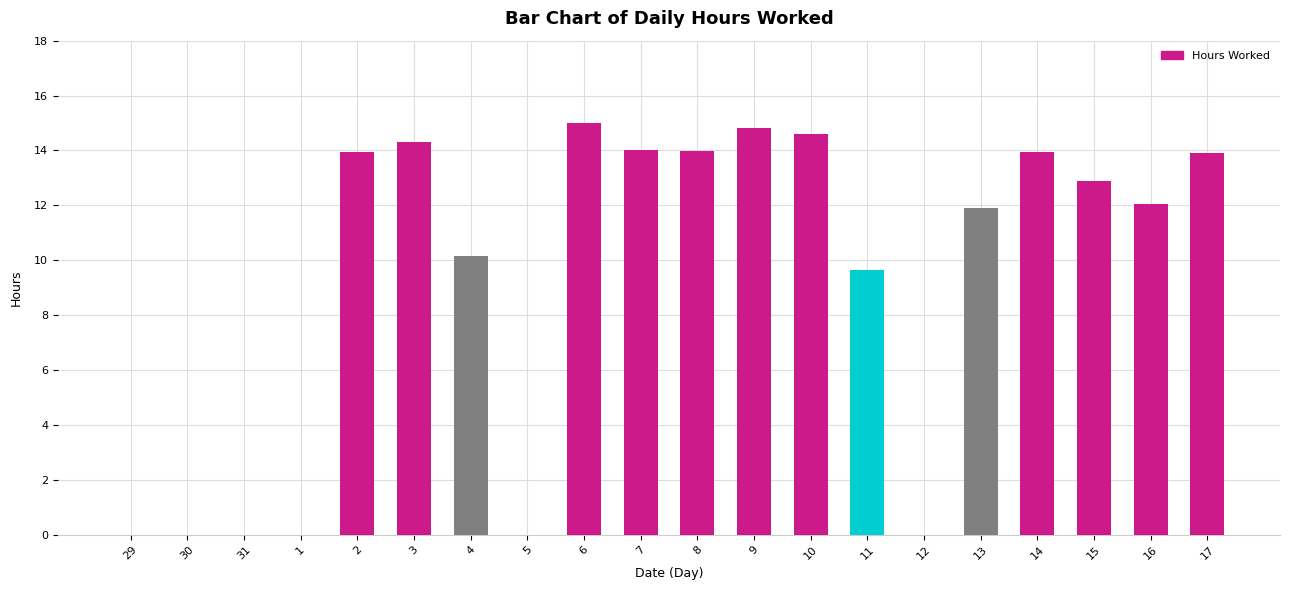

What is the greatest value displayed?

15.0